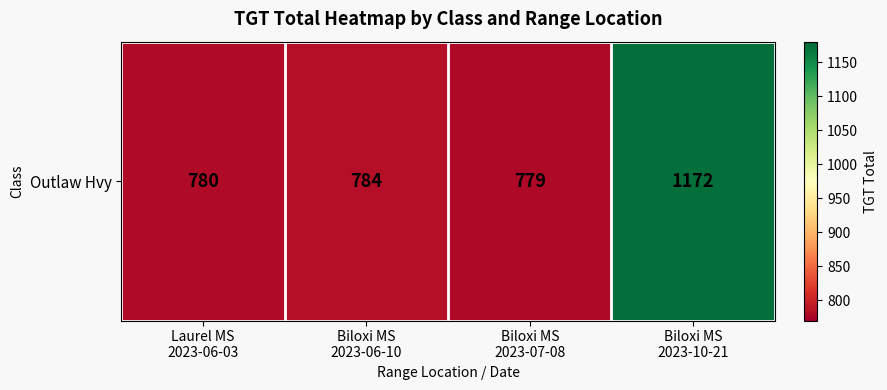

What is the ratio of the value at Biloxi MS
2023-06-10 to the value at Biloxi MS
2023-07-08?

1.0